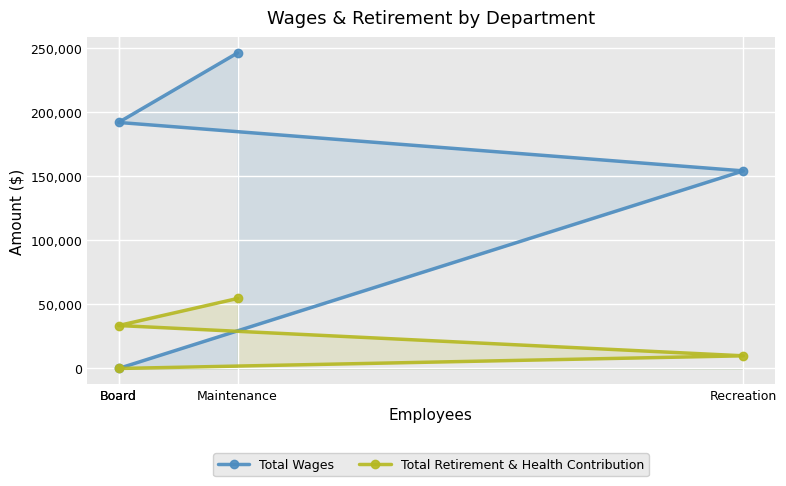

Reading left to right, what are all the values shown in this chart?

Total Wages: 246318	192059	154253	0
Total Retirement & Health Contribution: 54650	33530	9899	0